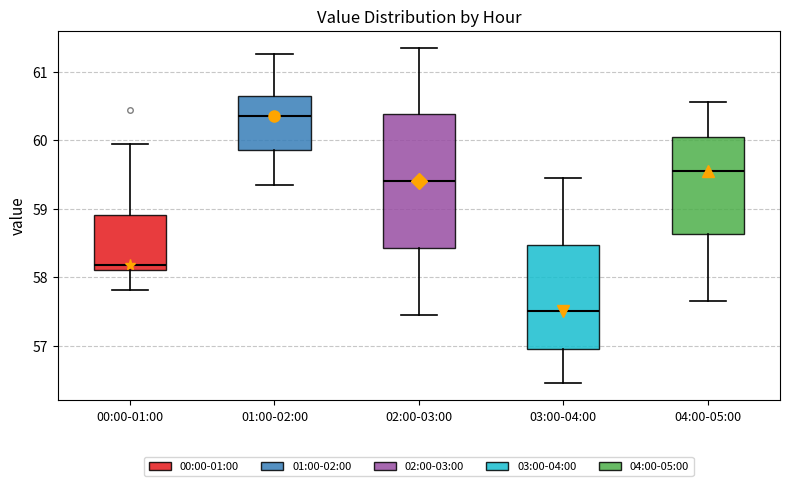

Reading left to right, read every box against the y-axis: the position of its median line, the range the box covers, and the ends of its whiskers. The values are not printed on the chart, so give them approximately, as read against the axis.

00:00-01:00: median 58.2, box 58.1 to 58.9, whiskers 57.8 to 60.0
01:00-02:00: median 60.3, box 59.9 to 60.6, whiskers 59.4 to 61.3
02:00-03:00: median 59.4, box 58.4 to 60.4, whiskers 57.5 to 61.4
03:00-04:00: median 57.5, box 57.0 to 58.5, whiskers 56.5 to 59.5
04:00-05:00: median 59.6, box 58.6 to 60.1, whiskers 57.7 to 60.6